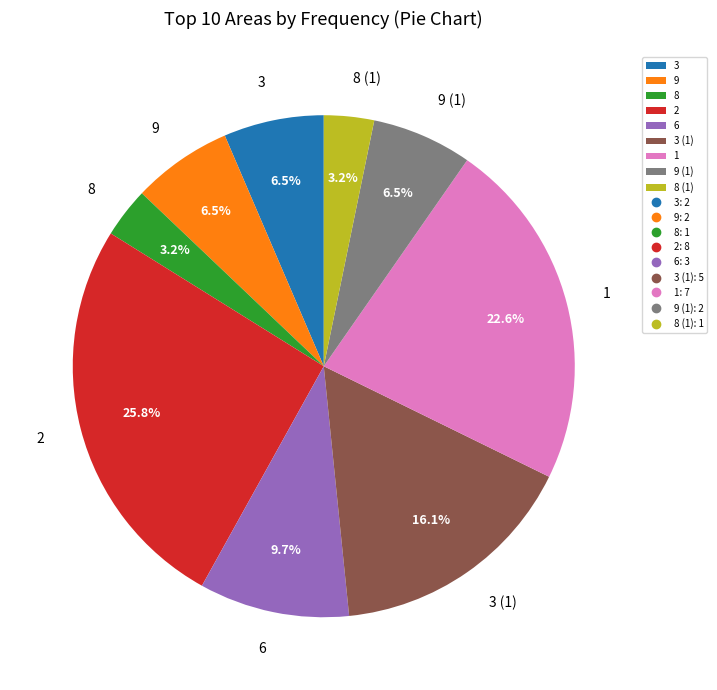

Does 8 account for over 50% of the chart?

No